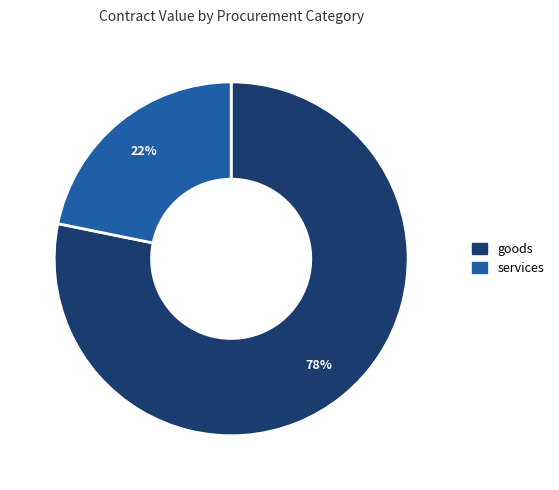

The services slice represents 11% of the pie. True or false?

False